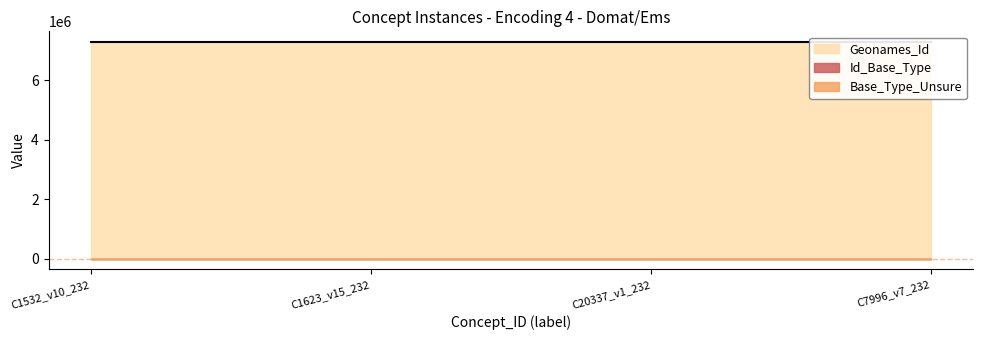

True or false: Geonames_Id and Base_Type_Unsure intersect in this chart.

False